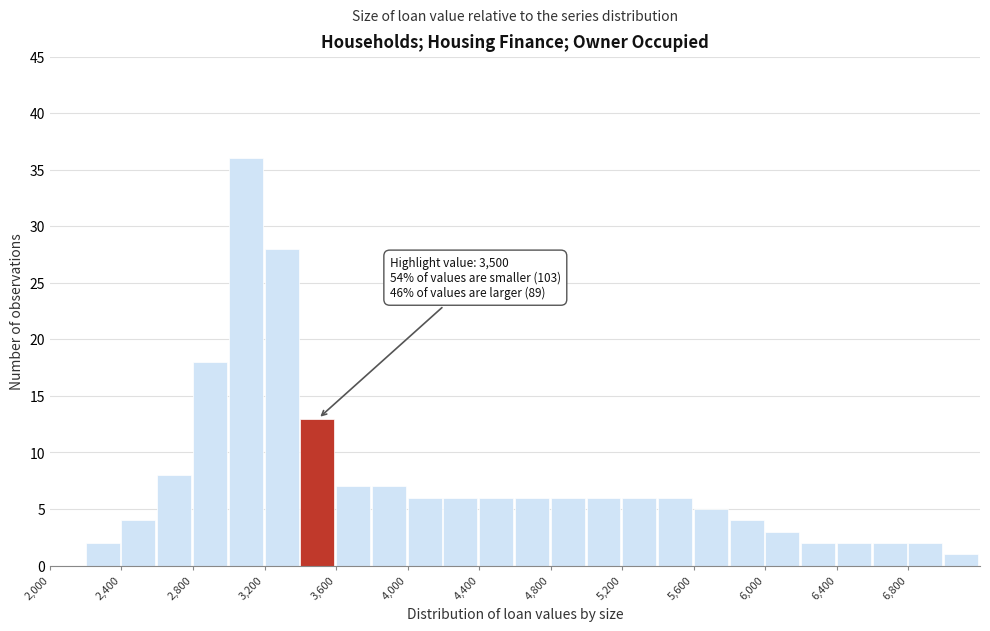

Which range on the x-axis has the tallest bar?

3000 to 3200